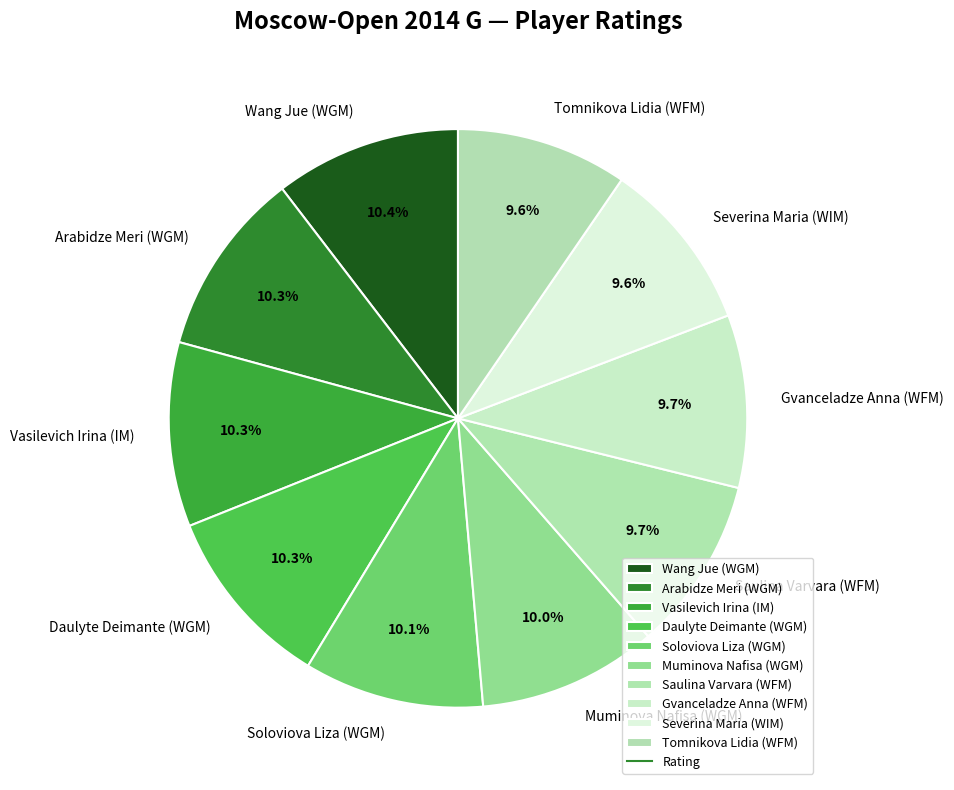

Between Daulyte Deimante (WGM) and Severina Maria (WIM), which is larger?

Daulyte Deimante (WGM)